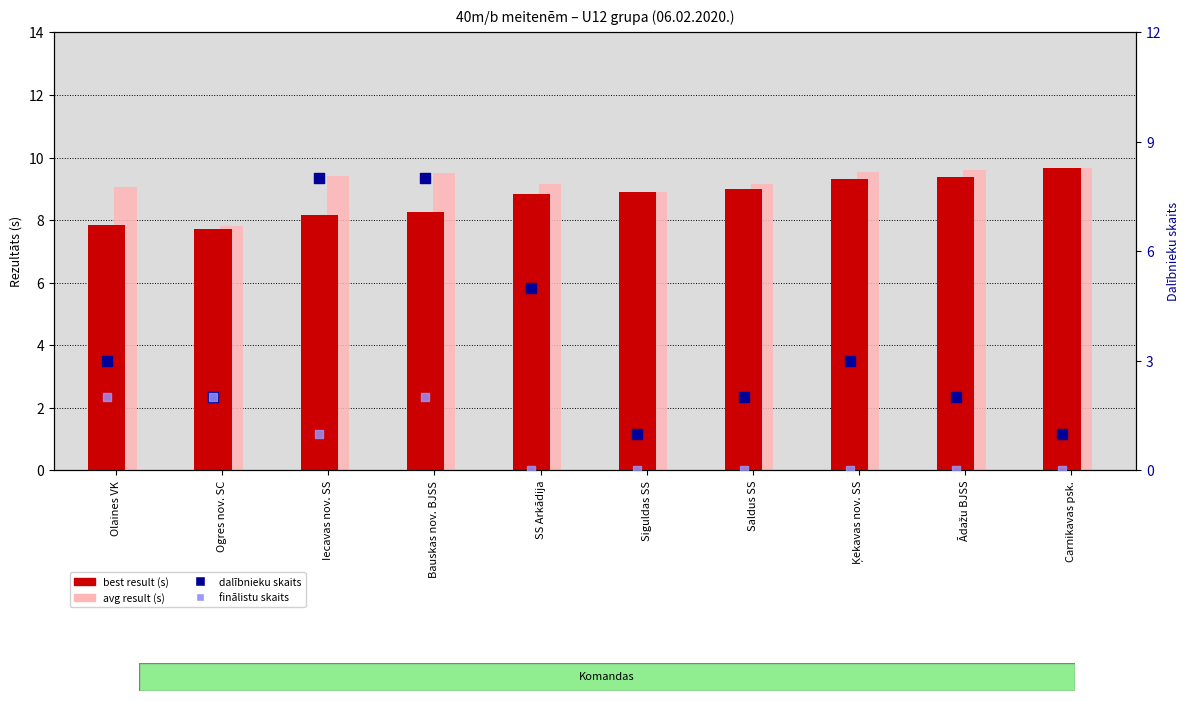

Which series has the widest spread of Y values?

dalībnieku skaits